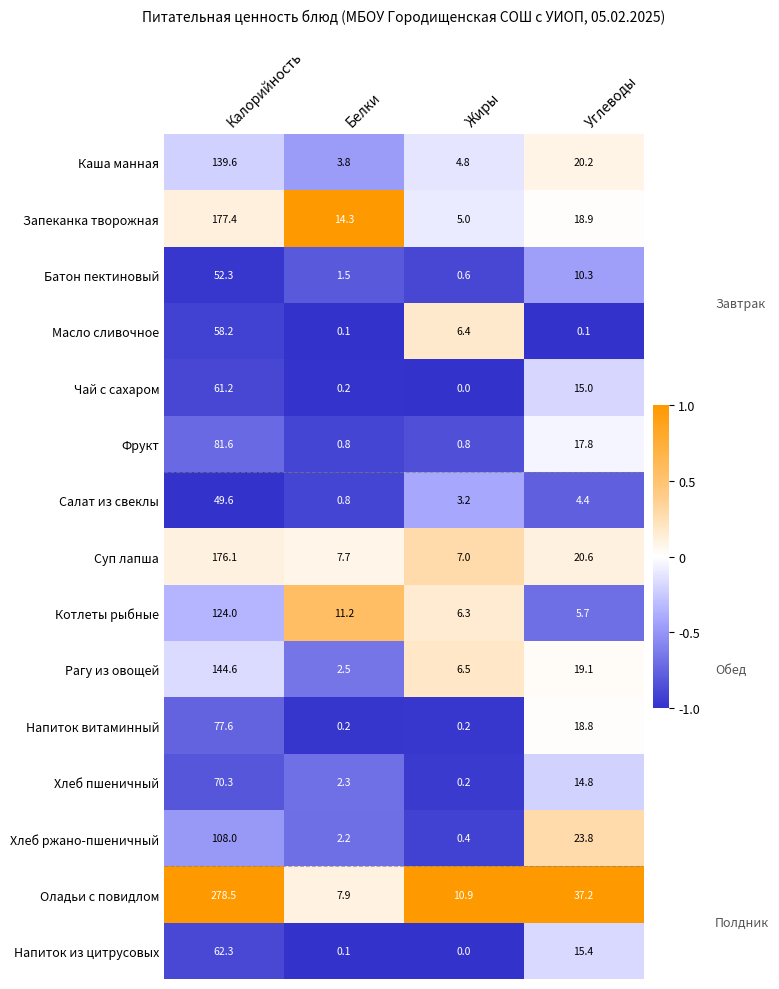

The value of Хлеб ржано-пшеничный at Жиры is 0.4. True or false?

True